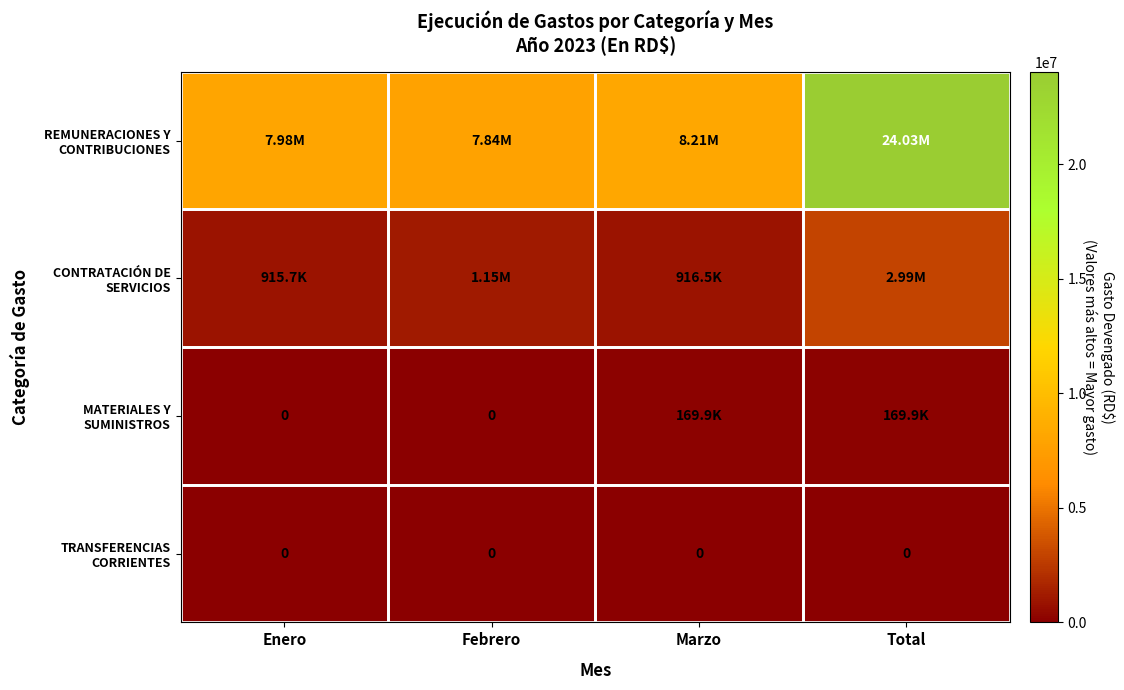

What is the sum of the REMUNERACIONES Y CONTRIBUCIONES values at Marzo and Febrero?

16048223.0